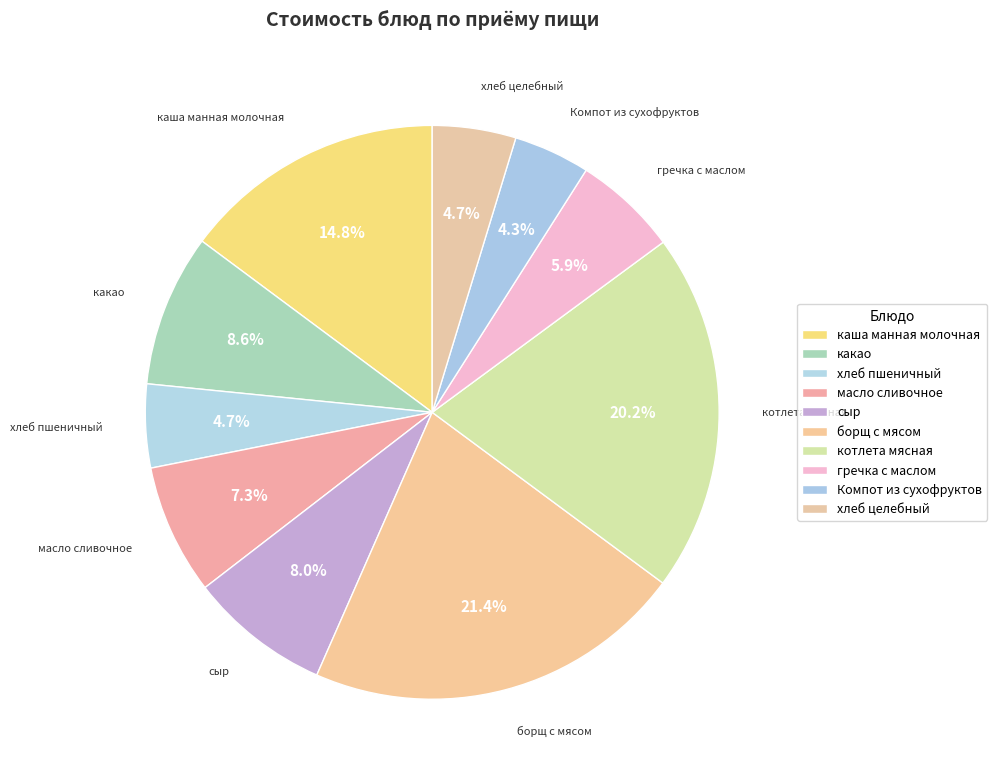

Is хлеб целебный the majority of the pie?

No